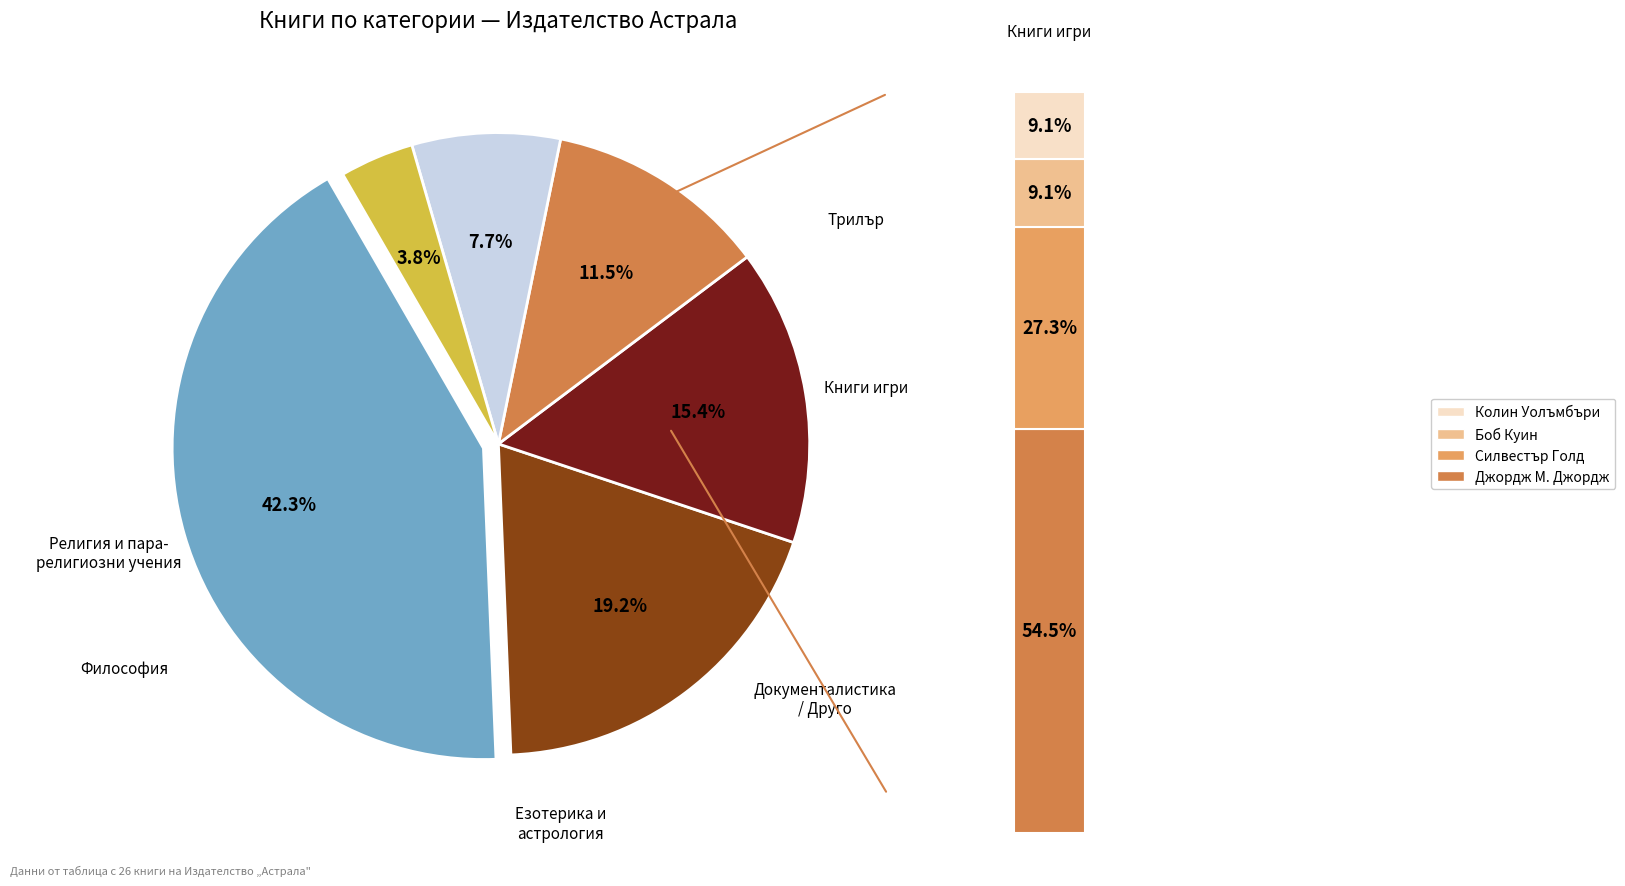

To the nearest percent, what is the average slice percentage?

17%